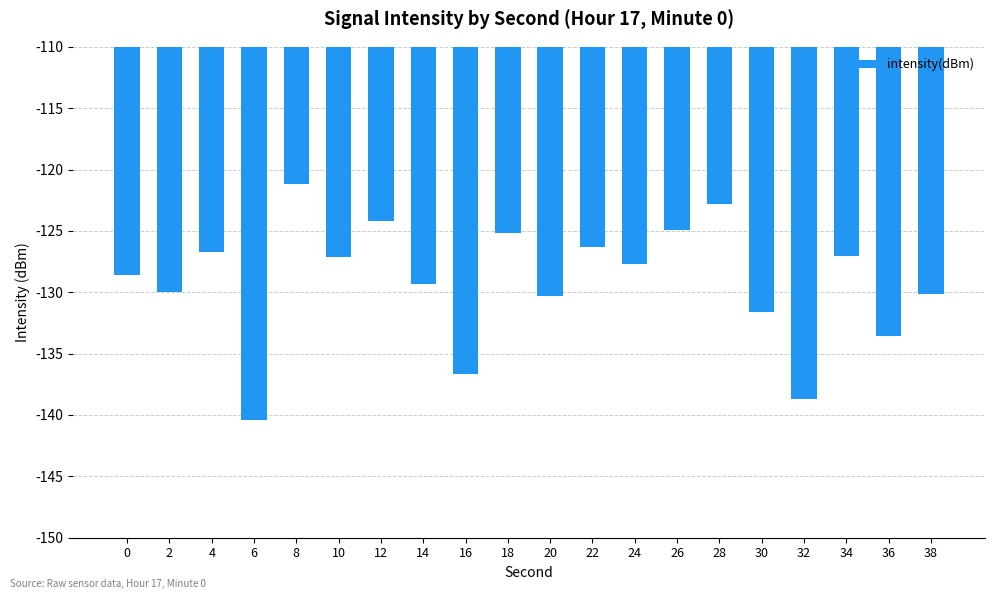

What is the average value?

-129.1